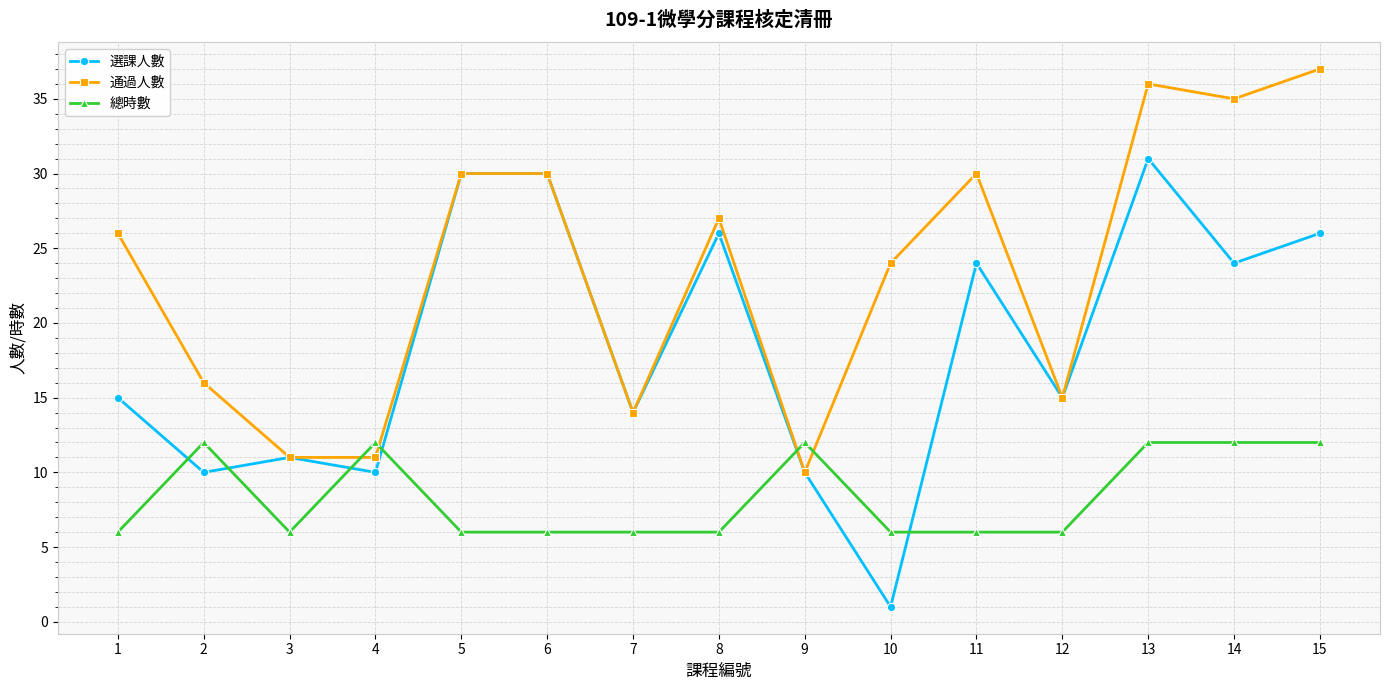

What is the sum of the 通過人數 values at 8 and 3?

38